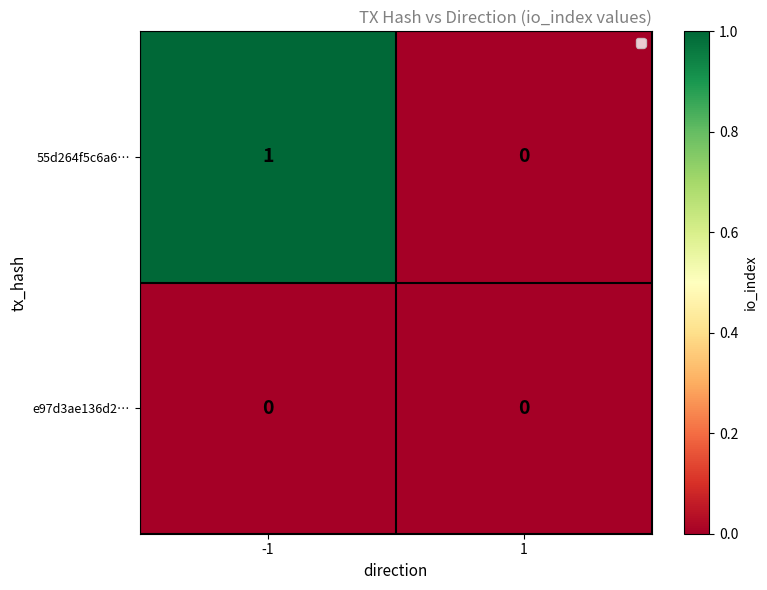

Which series has the widest spread of values?

55d264f5c6a6…